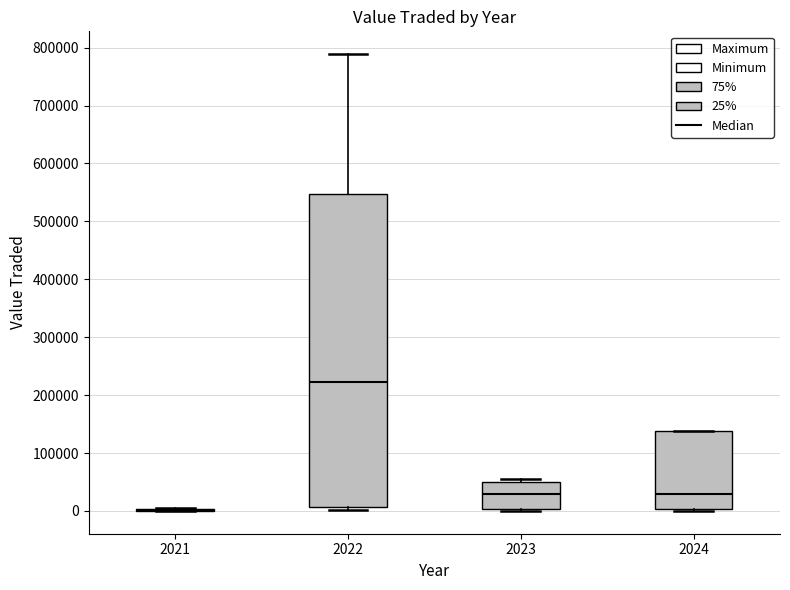

Where is the lower edge of the box at x = 2022 on the y-axis? The values are not printed on the chart, so give them approximately, as read against the axis.

10000